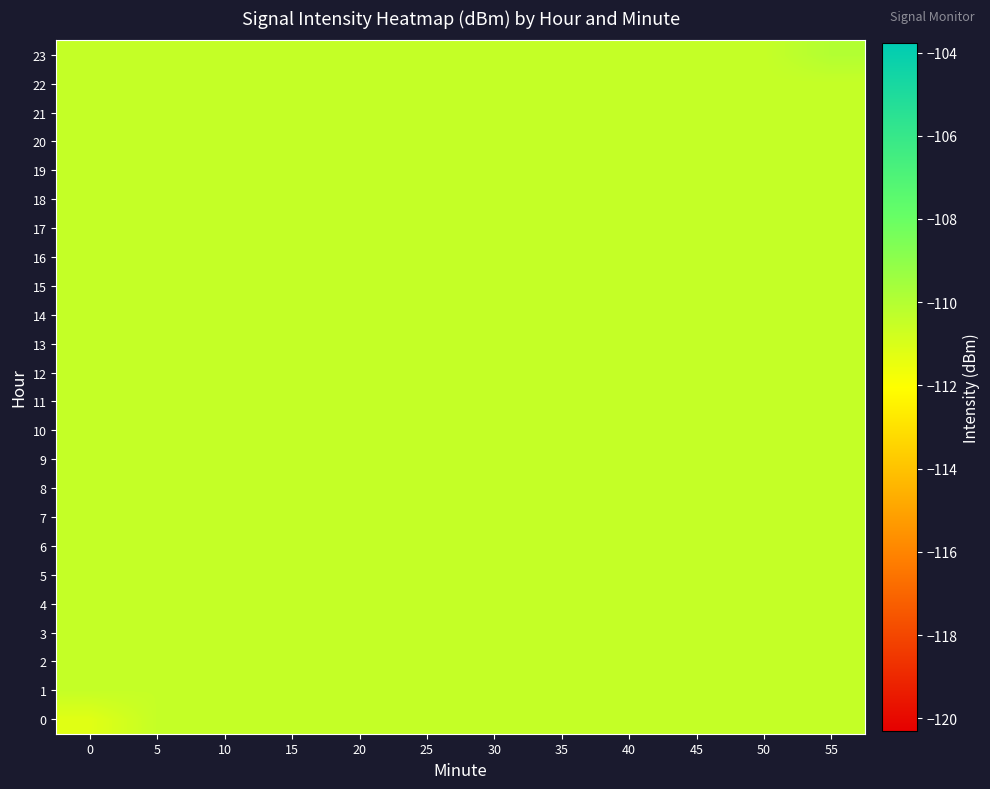

Reading right to left, list all the values displayed in this chart.

0: 55=-110.5	50=-110.5	45=-110.5	40=-110.5	35=-110.5	30=-110.5	25=-110.5	20=-110.5	15=-110.5	10=-110.5	5=-110.5	0=-111.2
1: 55=-110.5	50=-110.5	45=-110.5	40=-110.5	35=-110.5	30=-110.5	25=-110.5	20=-110.5	15=-110.5	10=-110.5	5=-110.5	0=-110.5
2: 55=-110.5	50=-110.5	45=-110.5	40=-110.5	35=-110.5	30=-110.5	25=-110.5	20=-110.5	15=-110.5	10=-110.5	5=-110.5	0=-110.5
3: 55=-110.5	50=-110.5	45=-110.5	40=-110.5	35=-110.5	30=-110.5	25=-110.5	20=-110.5	15=-110.5	10=-110.5	5=-110.5	0=-110.5
4: 55=-110.5	50=-110.5	45=-110.5	40=-110.5	35=-110.5	30=-110.5	25=-110.5	20=-110.5	15=-110.5	10=-110.5	5=-110.5	0=-110.5
5: 55=-110.5	50=-110.5	45=-110.5	40=-110.5	35=-110.5	30=-110.5	25=-110.5	20=-110.5	15=-110.5	10=-110.5	5=-110.5	0=-110.5
6: 55=-110.5	50=-110.5	45=-110.5	40=-110.5	35=-110.5	30=-110.5	25=-110.5	20=-110.5	15=-110.5	10=-110.5	5=-110.5	0=-110.5
7: 55=-110.5	50=-110.5	45=-110.5	40=-110.5	35=-110.5	30=-110.5	25=-110.5	20=-110.5	15=-110.5	10=-110.5	5=-110.5	0=-110.5
8: 55=-110.5	50=-110.5	45=-110.5	40=-110.5	35=-110.5	30=-110.5	25=-110.5	20=-110.5	15=-110.5	10=-110.5	5=-110.5	0=-110.5
9: 55=-110.5	50=-110.5	45=-110.5	40=-110.5	35=-110.5	30=-110.5	25=-110.5	20=-110.5	15=-110.5	10=-110.5	5=-110.5	0=-110.5
10: 55=-110.5	50=-110.5	45=-110.5	40=-110.5	35=-110.5	30=-110.5	25=-110.5	20=-110.5	15=-110.5	10=-110.5	5=-110.5	0=-110.5
11: 55=-110.5	50=-110.5	45=-110.5	40=-110.5	35=-110.5	30=-110.5	25=-110.5	20=-110.5	15=-110.5	10=-110.5	5=-110.5	0=-110.5
12: 55=-110.5	50=-110.5	45=-110.5	40=-110.5	35=-110.5	30=-110.5	25=-110.5	20=-110.5	15=-110.5	10=-110.5	5=-110.5	0=-110.5
13: 55=-110.5	50=-110.5	45=-110.5	40=-110.5	35=-110.5	30=-110.5	25=-110.5	20=-110.5	15=-110.5	10=-110.5	5=-110.5	0=-110.5
14: 55=-110.5	50=-110.5	45=-110.5	40=-110.5	35=-110.5	30=-110.5	25=-110.5	20=-110.5	15=-110.5	10=-110.5	5=-110.5	0=-110.5
15: 55=-110.5	50=-110.5	45=-110.5	40=-110.5	35=-110.5	30=-110.5	25=-110.5	20=-110.5	15=-110.5	10=-110.5	5=-110.5	0=-110.5
16: 55=-110.5	50=-110.5	45=-110.5	40=-110.5	35=-110.5	30=-110.5	25=-110.5	20=-110.5	15=-110.5	10=-110.5	5=-110.5	0=-110.5
17: 55=-110.5	50=-110.5	45=-110.5	40=-110.5	35=-110.5	30=-110.5	25=-110.5	20=-110.5	15=-110.5	10=-110.5	5=-110.5	0=-110.5
18: 55=-110.5	50=-110.5	45=-110.5	40=-110.5	35=-110.5	30=-110.5	25=-110.5	20=-110.5	15=-110.5	10=-110.5	5=-110.5	0=-110.5
19: 55=-110.5	50=-110.5	45=-110.5	40=-110.5	35=-110.5	30=-110.5	25=-110.5	20=-110.5	15=-110.5	10=-110.5	5=-110.5	0=-110.5
20: 55=-110.5	50=-110.5	45=-110.5	40=-110.5	35=-110.5	30=-110.5	25=-110.5	20=-110.5	15=-110.5	10=-110.5	5=-110.5	0=-110.5
21: 55=-110.5	50=-110.5	45=-110.5	40=-110.5	35=-110.5	30=-110.5	25=-110.5	20=-110.5	15=-110.5	10=-110.5	5=-110.5	0=-110.5
22: 55=-110.5	50=-110.5	45=-110.5	40=-110.5	35=-110.5	30=-110.5	25=-110.5	20=-110.5	15=-110.5	10=-110.5	5=-110.5	0=-110.5
23: 55=-110.0	50=-110.5	45=-110.5	40=-110.5	35=-110.5	30=-110.5	25=-110.5	20=-110.5	15=-110.5	10=-110.5	5=-110.5	0=-110.5